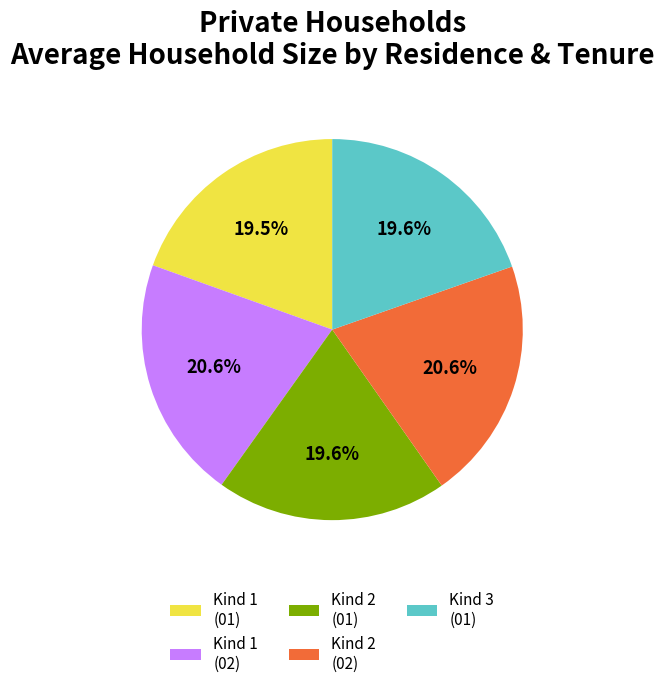

What percentage is NOT represented by Kind 2 (02)?

79.4%